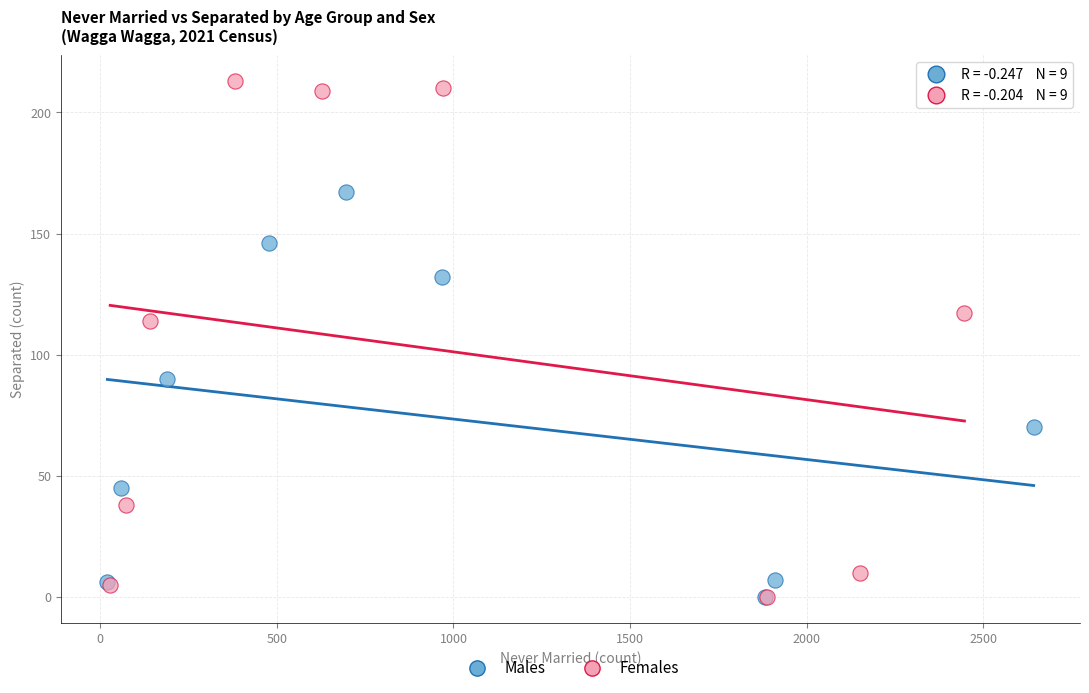

Which series has the widest spread of Y values?

Females